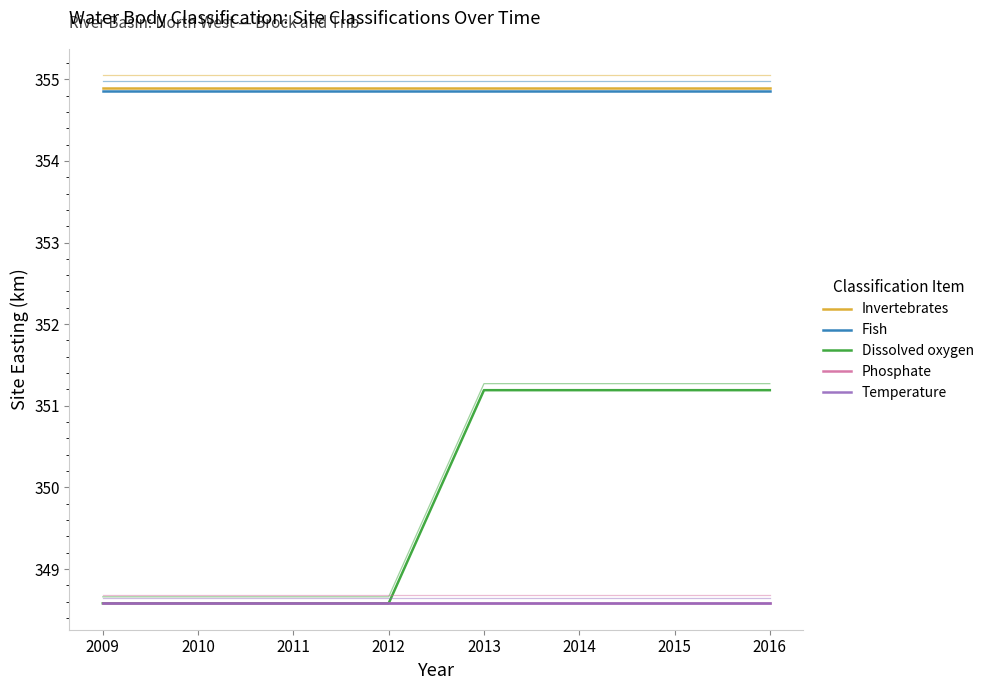

Is it true that Phosphate equals 348.6 at 2013?

True